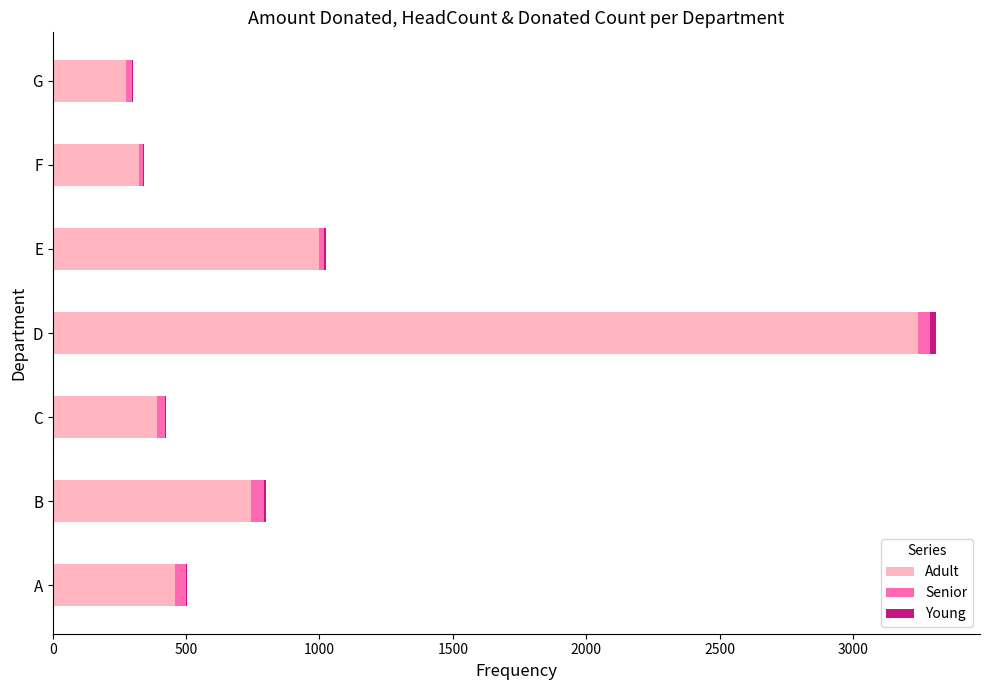

What is the average value of the Adult series?

920